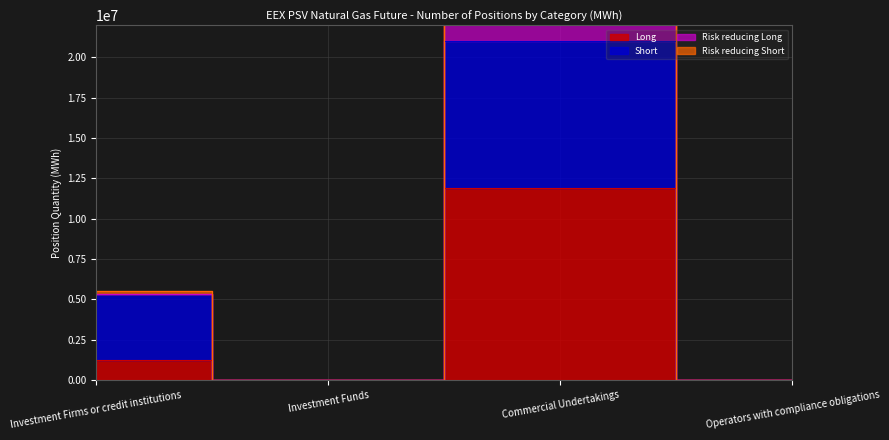

How many values in Long are above zero?

2